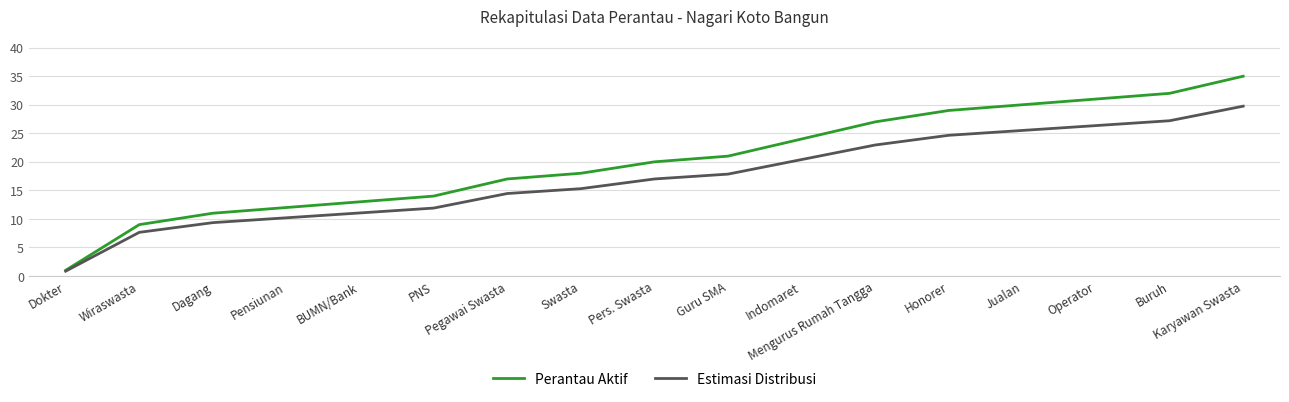

True or false: Perantau Aktif has more than 0 interior local peaks.

False